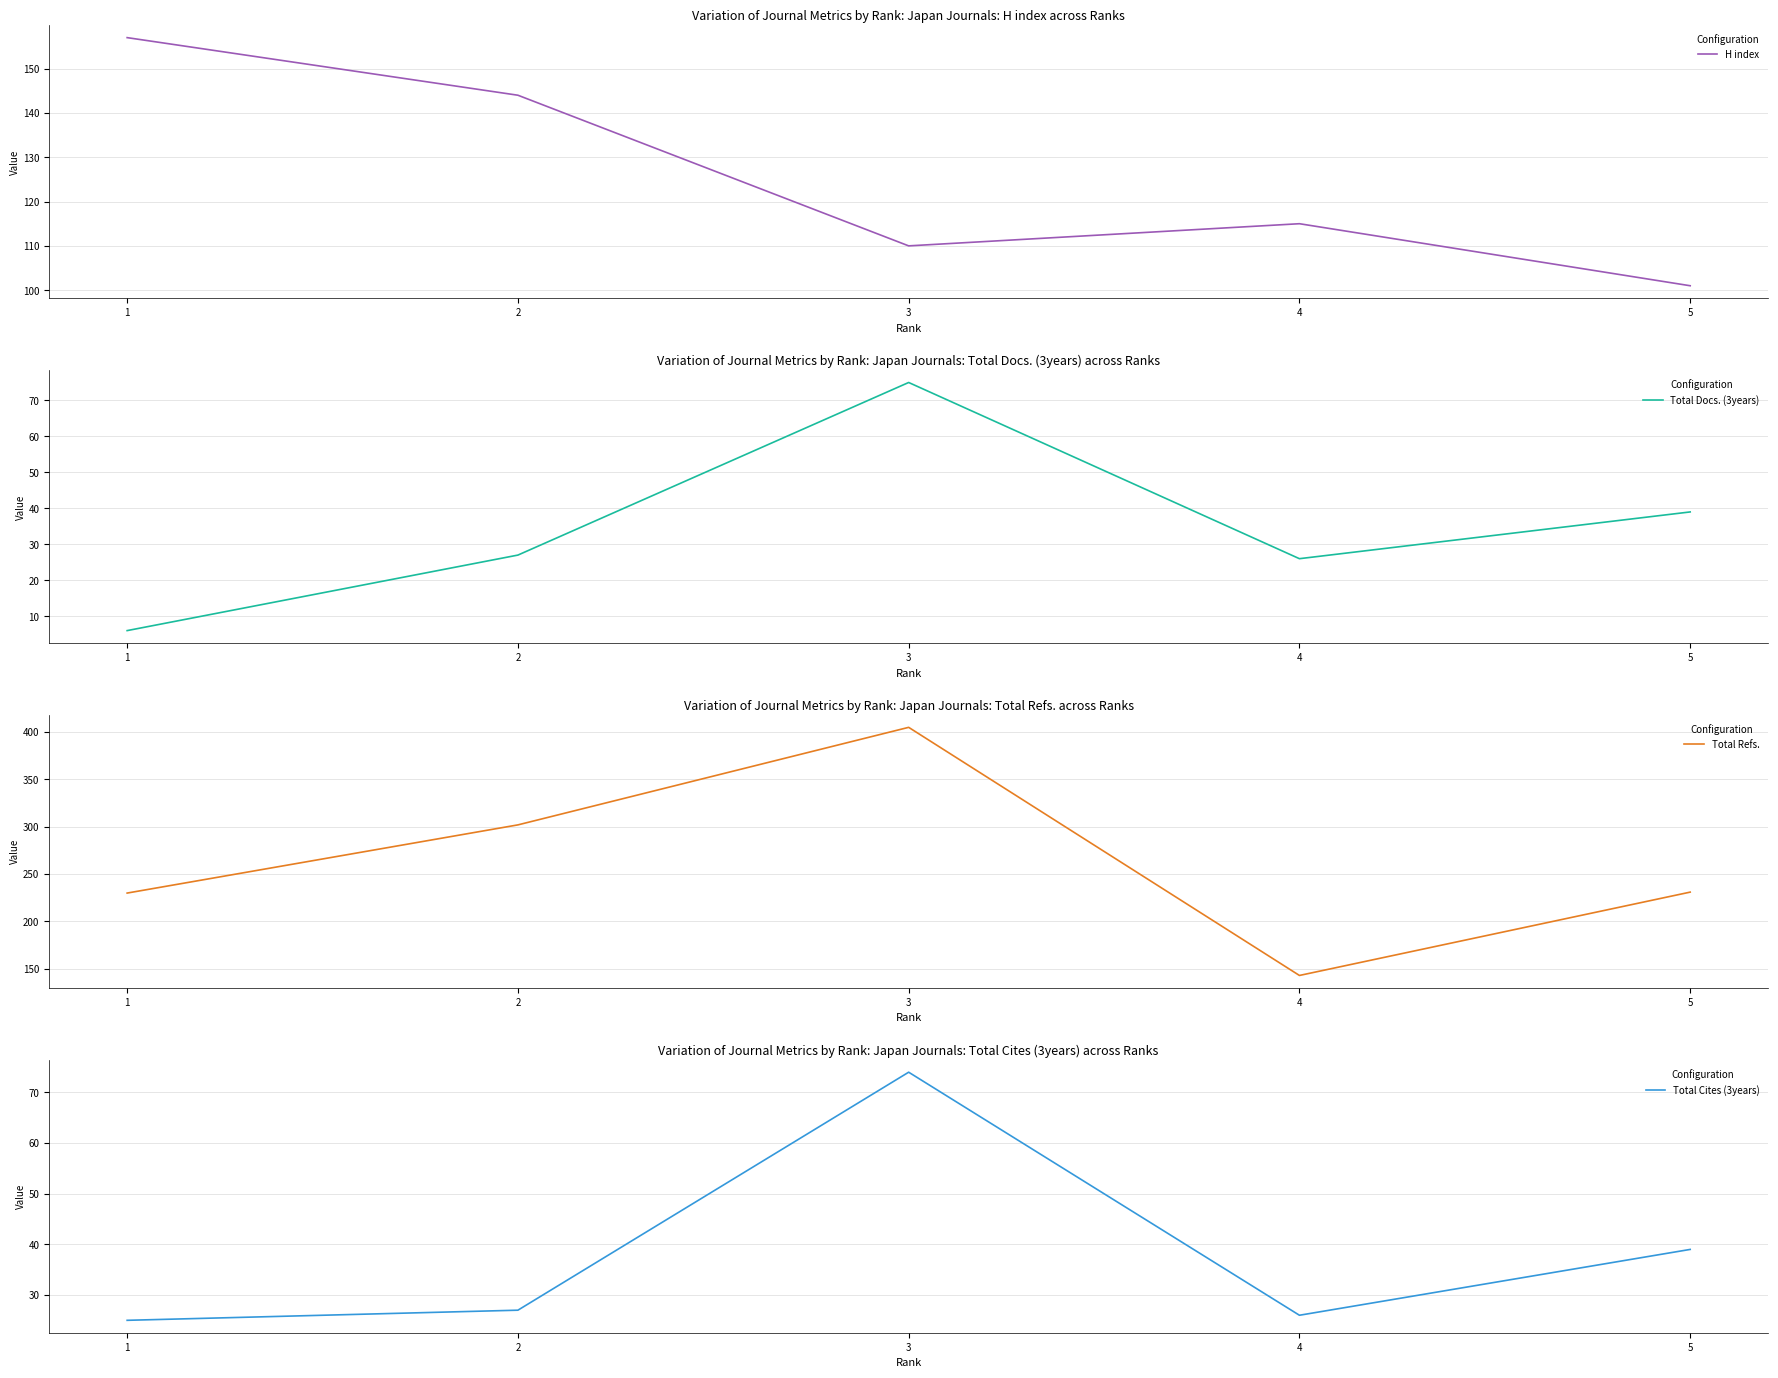

What is the difference between the maximum and minimum values in the H index series?

56